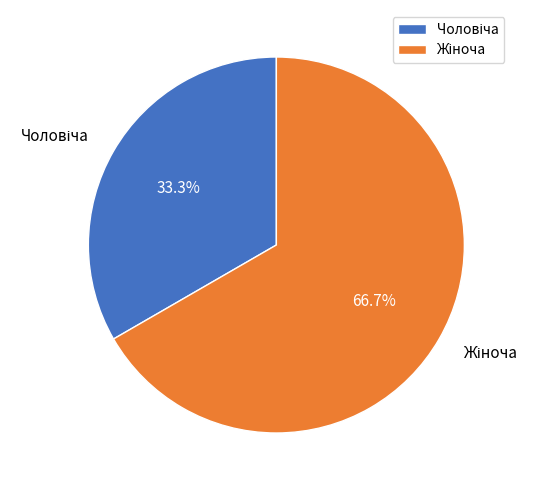

How many slices are in this pie chart?

2